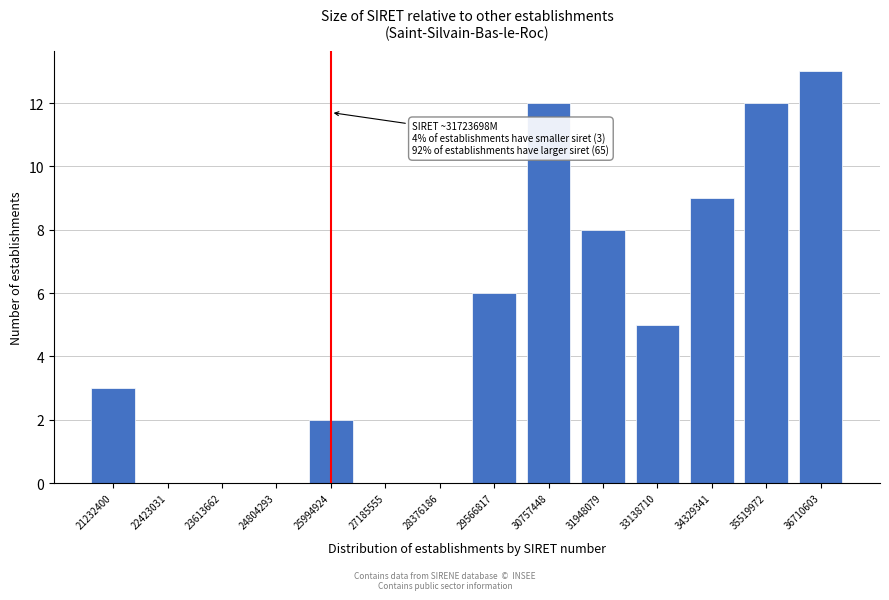

Reading left to right, list all the values displayed in this chart.

21232400=3	22423031=0	23613662=0	24804293=0	25994924=2	27185555=0	28376186=0	29566817=6	30757448=12	31948079=8	33138710=5	34329341=9	35519972=12	36710603=13